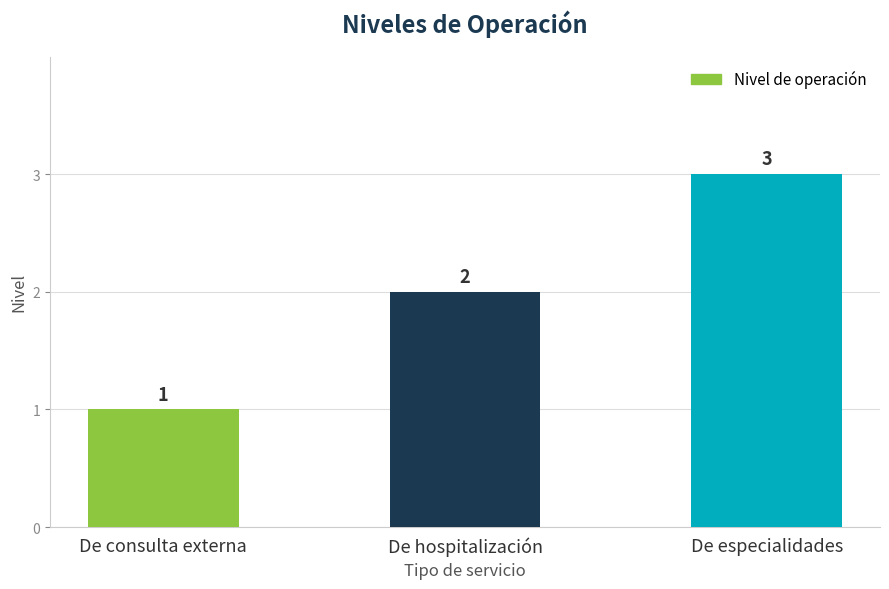

What is the greatest value displayed?

3